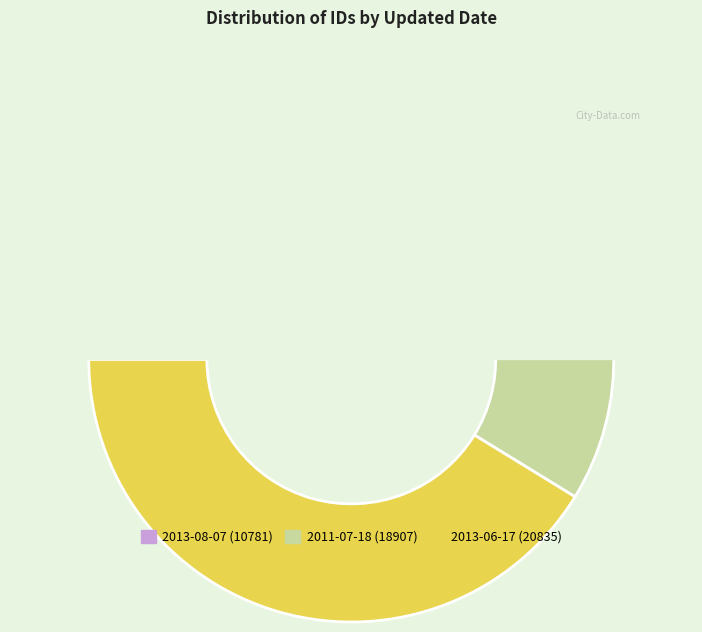

Is 2013-06-17 the majority of the pie?

No